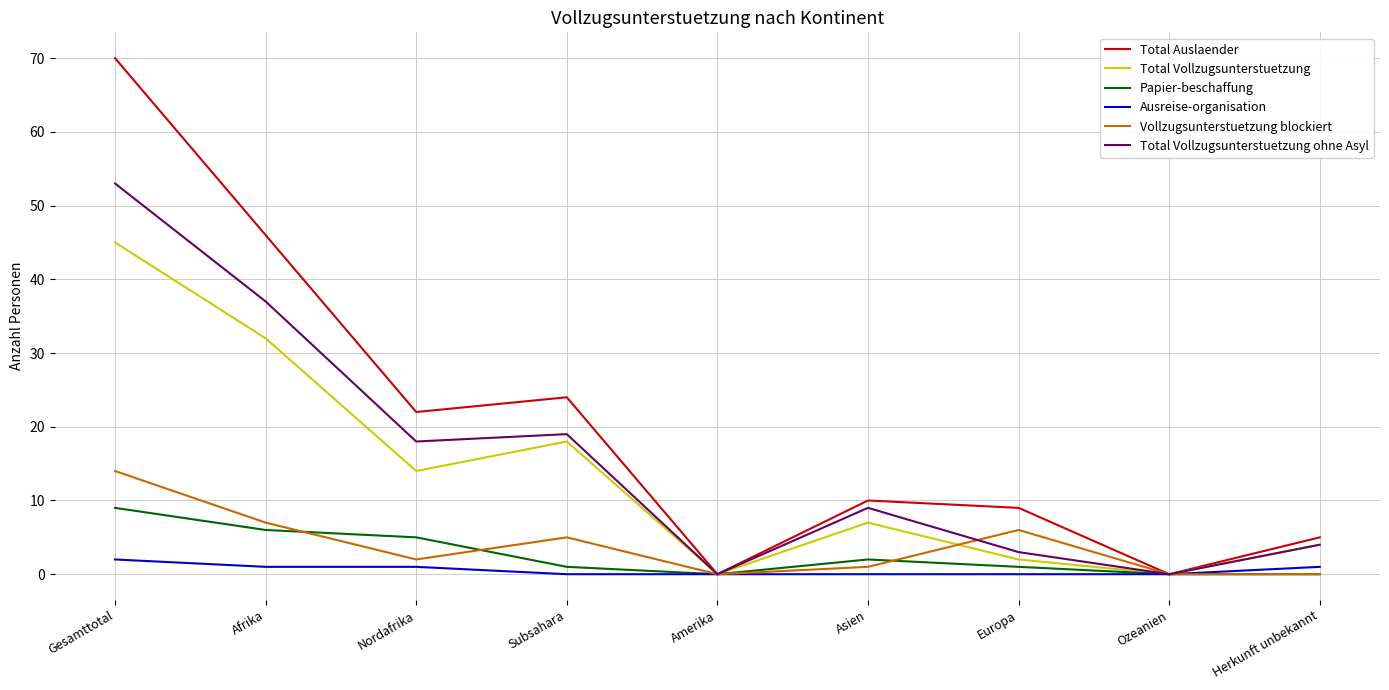

Reading right to left, list all the values displayed in this chart.

Total Auslaender: 5	0	9	10	0	24	22	46	70
Total Vollzugsunterstuetzung: 4	0	2	7	0	18	14	32	45
Papier-beschaffung: 0	0	1	2	0	1	5	6	9
Ausreise-organisation: 1	0	0	0	0	0	1	1	2
Vollzugsunterstuetzung blockiert: 0	0	6	1	0	5	2	7	14
Total Vollzugsunterstuetzung ohne Asyl: 4	0	3	9	0	19	18	37	53